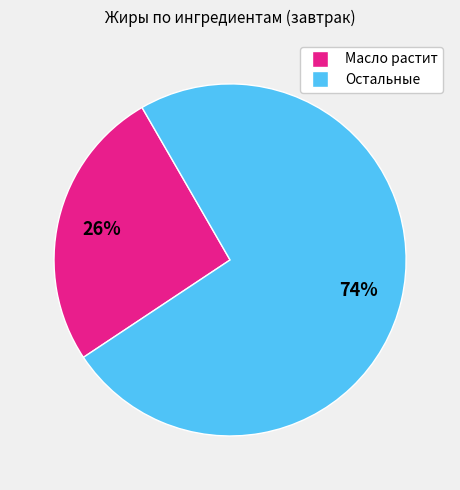

To the nearest percent, what is the average slice percentage?

50%